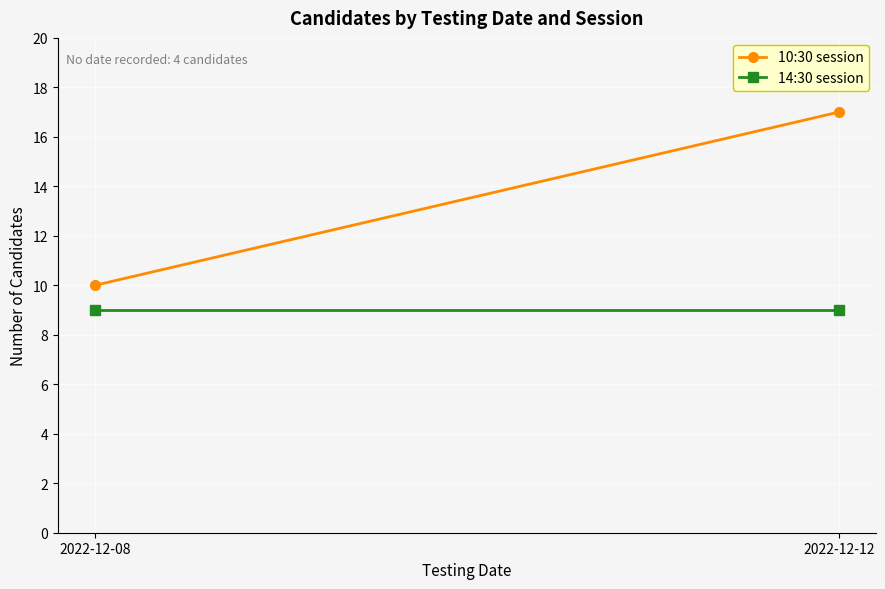

Which category has the lowest value across all series?

2022-12-08